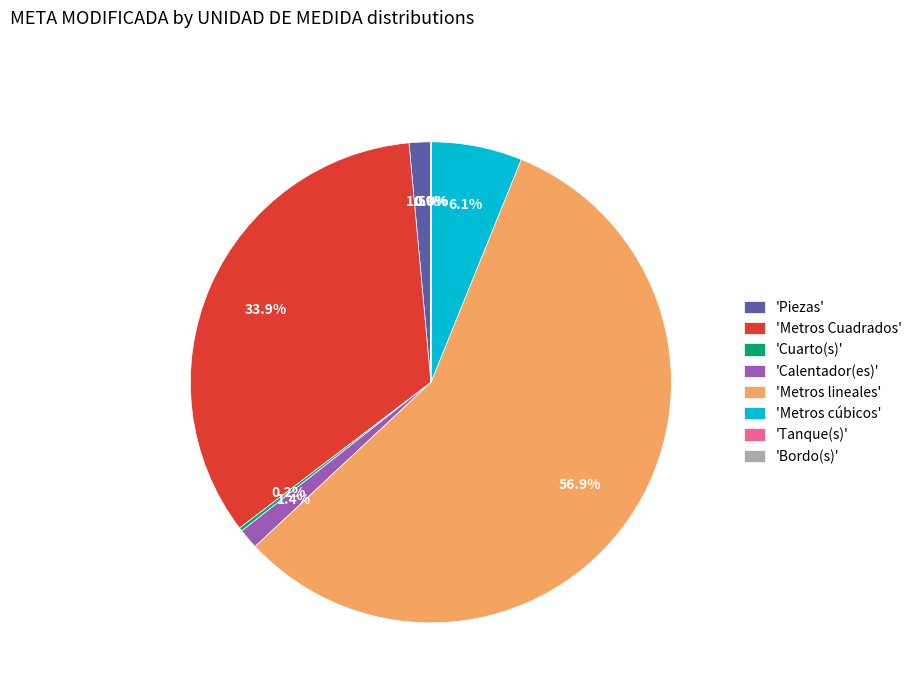

Which category has the biggest portion of the pie?

'Metros lineales'